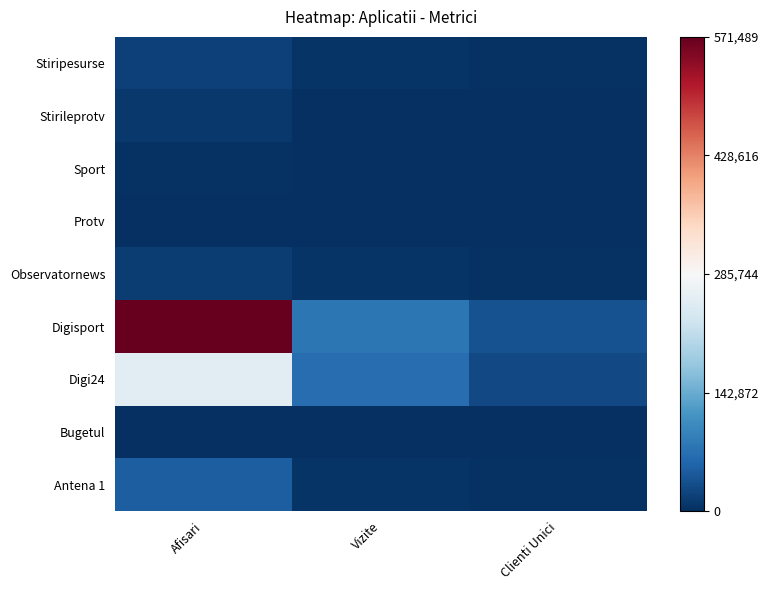

Reading left to right, extract all data points from this chart.

Antena 1: Afisari=51298	Vizite=4649	Clienti Unici=3884
Bugetul: Afisari=79	Vizite=29	Clienti Unici=18
Digi24: Afisari=256351	Vizite=68478	Clienti Unici=28969
Digisport: Afisari=571489	Vizite=78831	Clienti Unici=37739
Observatornews: Afisari=14743	Vizite=4535	Clienti Unici=4100
Protv: Afisari=0	Vizite=0	Clienti Unici=0
Sport: Afisari=3102	Vizite=831	Clienti Unici=510
Stirileprotv: Afisari=9849	Vizite=677	Clienti Unici=462
Stiripesurse: Afisari=19429	Vizite=6241	Clienti Unici=2700